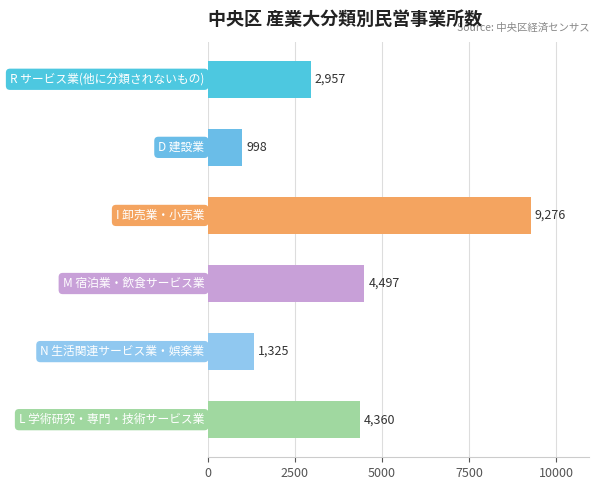

Reading top to bottom, list all the values displayed in this chart.

2957	998	9276	4497	1325	4360